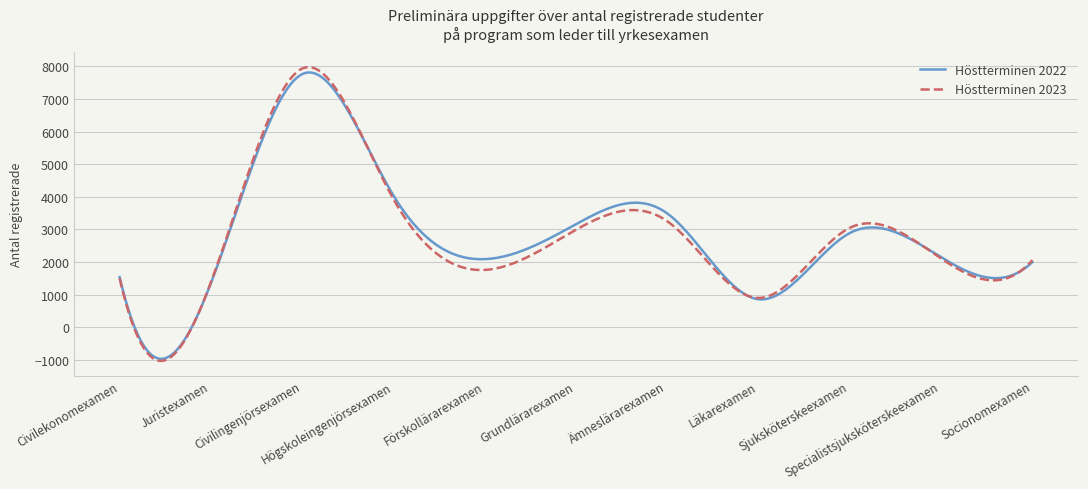

What is the average value of the Höstterminen 2022 series?

2831.8